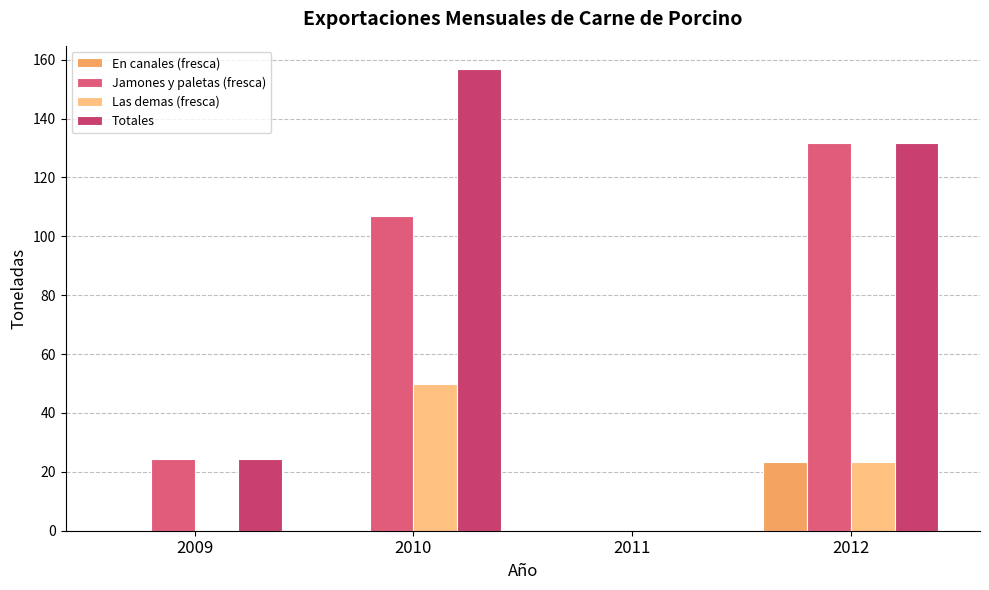

List the series in order of their overall mean, highest first.

Totales, Jamones y paletas (fresca), Las demas (fresca), En canales (fresca)